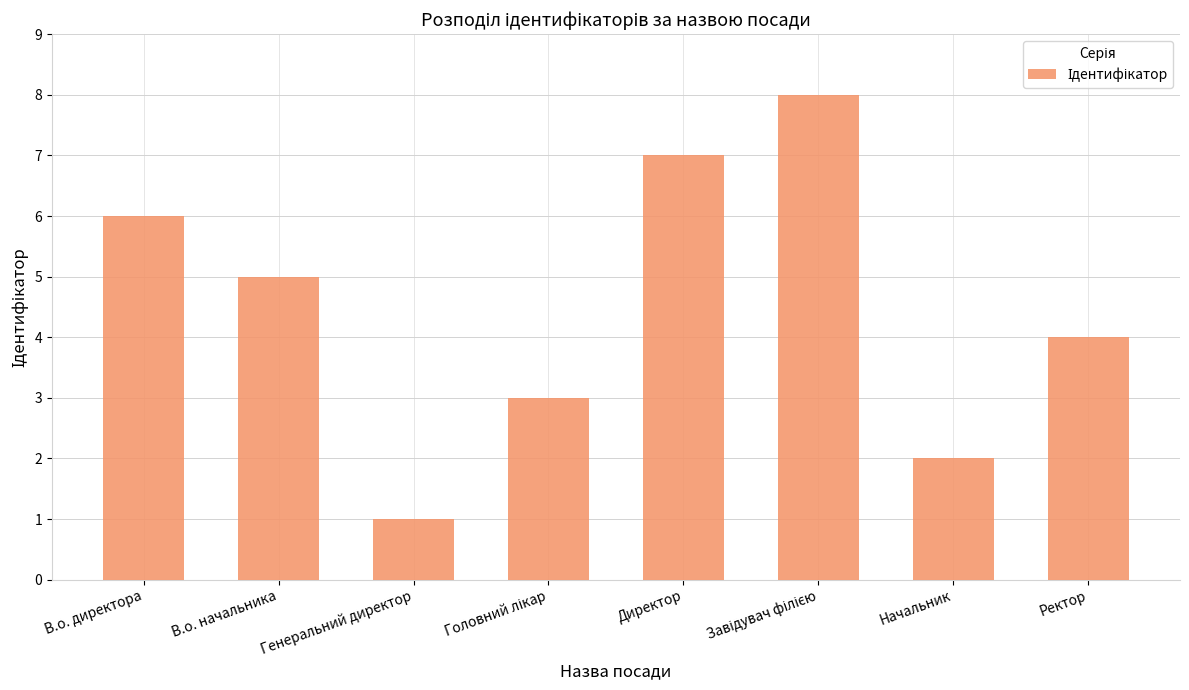

Count the number of categories in the chart.

8